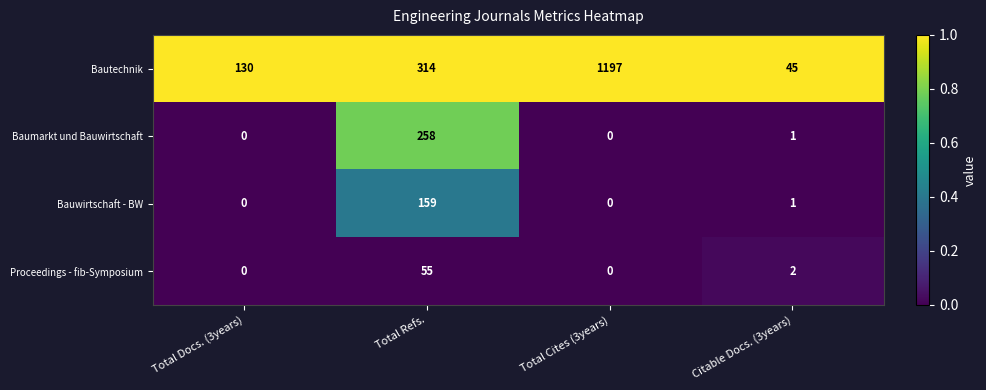

At which label is Baumarkt und Bauwirtschaft closest to 129?

Citable Docs. (3years)